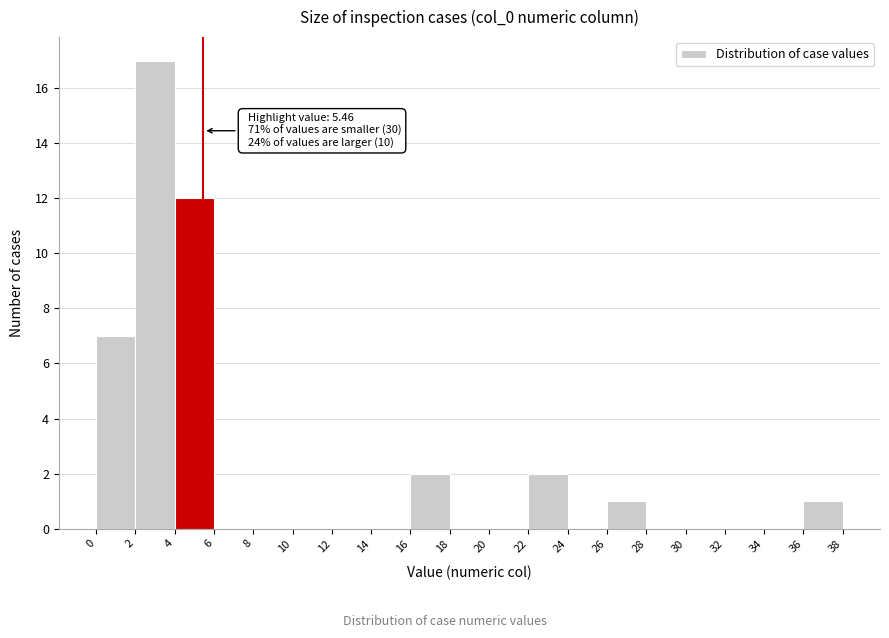

Which range on the x-axis has the tallest bar?

2 to 4